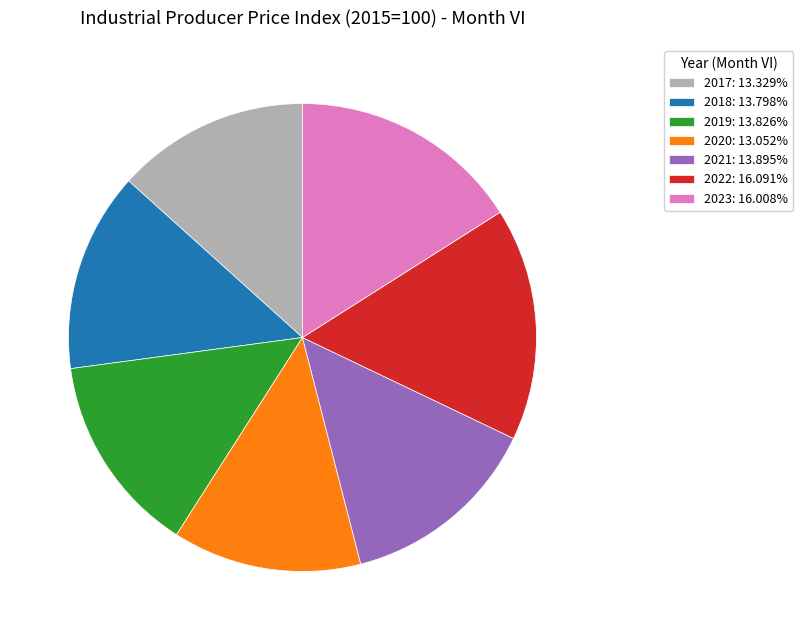

How many segments does this pie chart have?

7